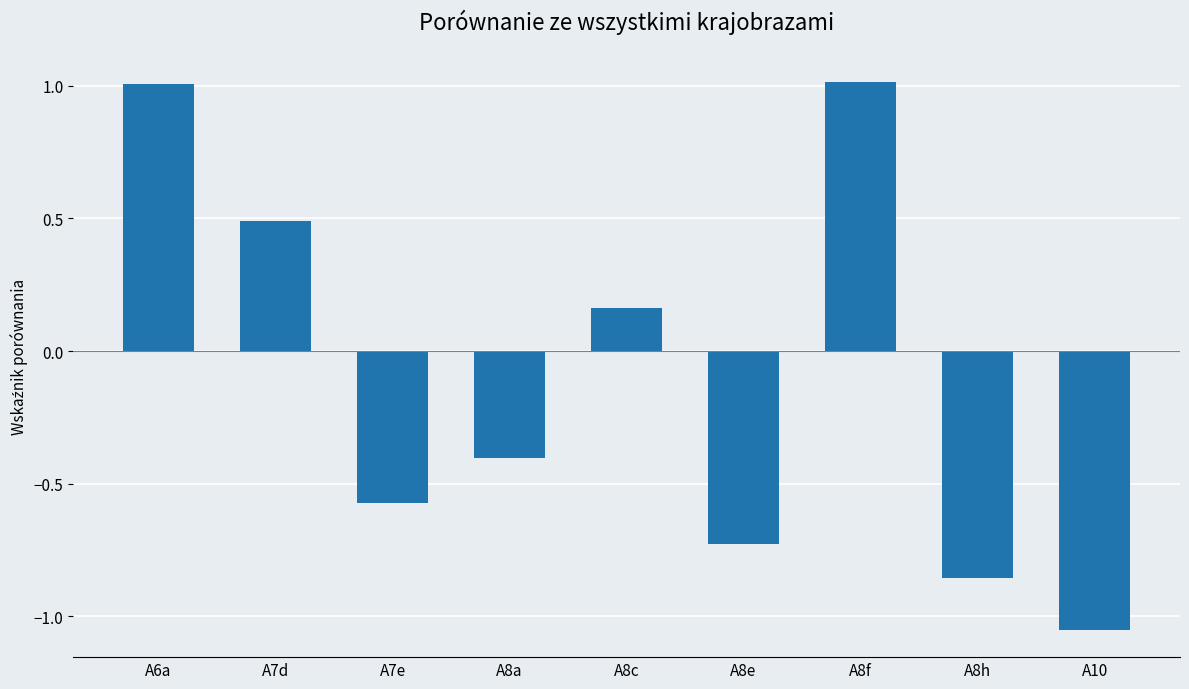

Is it true that the value at A6a is 1.6?

False